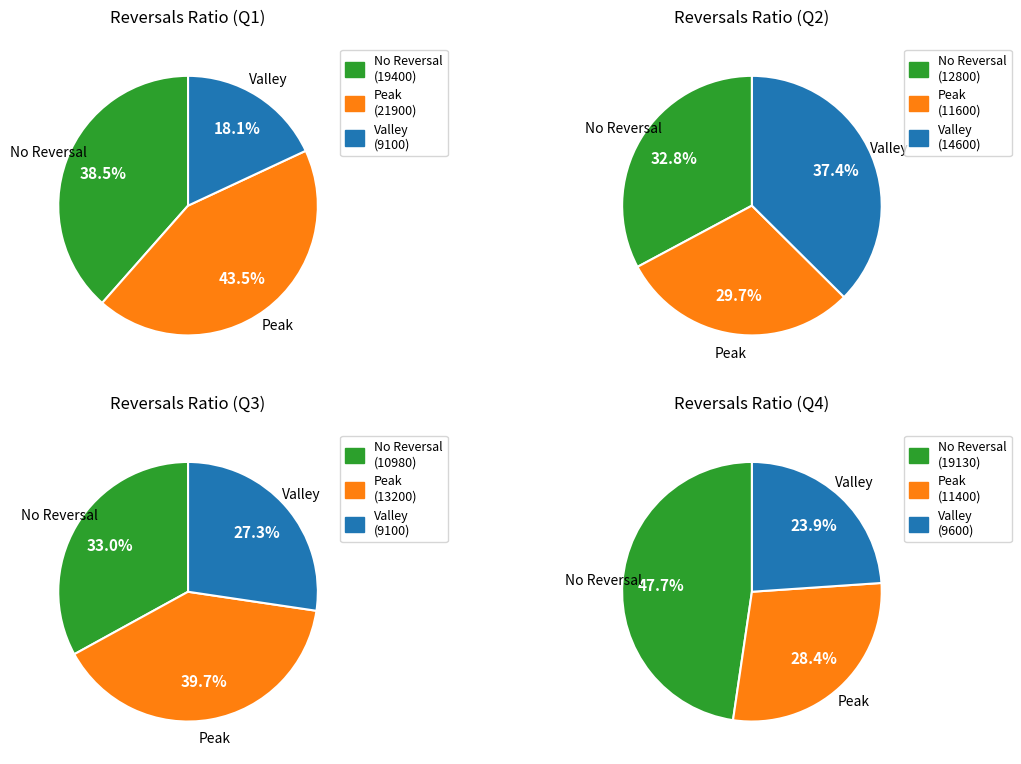

True or false: 5 accounts for 12% of the total.

False